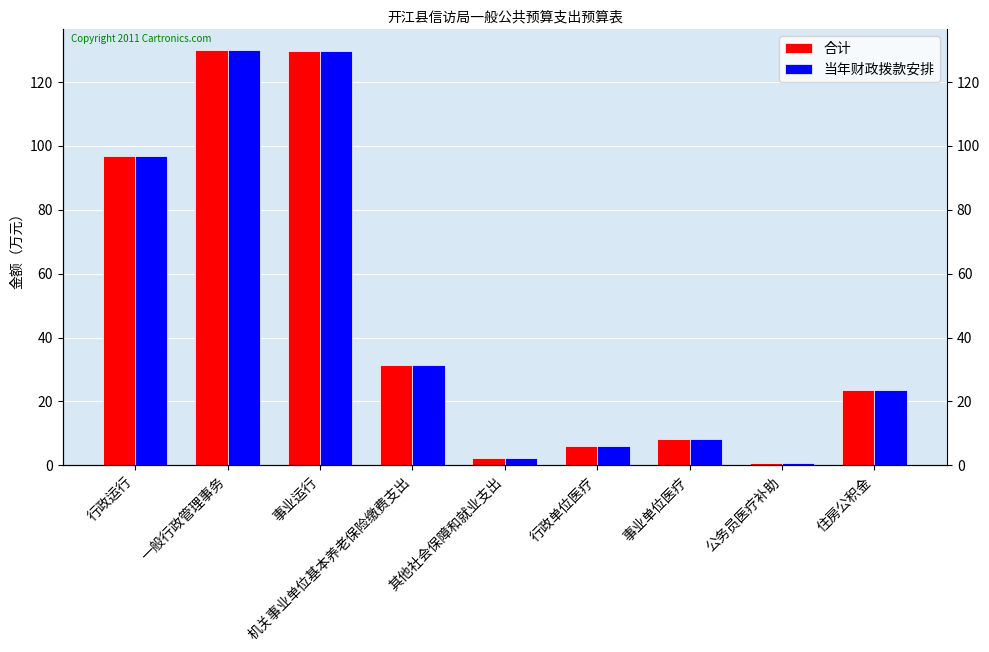

What value does the 合计 series have at 住房公积金?

23.5